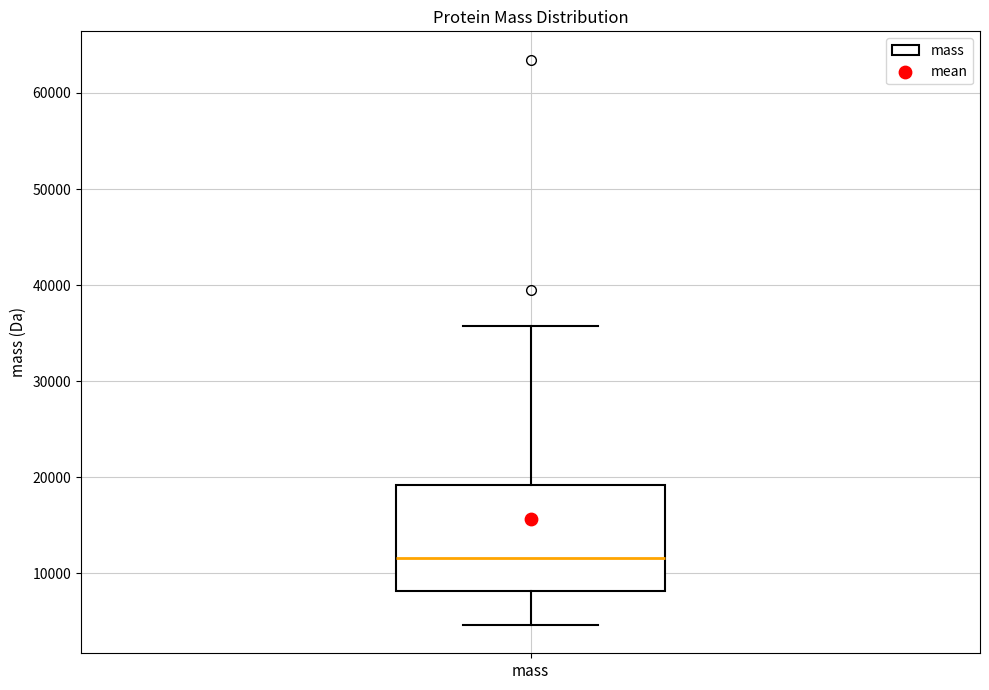

Where is the upper edge of the box for mass on the y-axis? The values are not printed on the chart, so give them approximately, as read against the axis.

19000